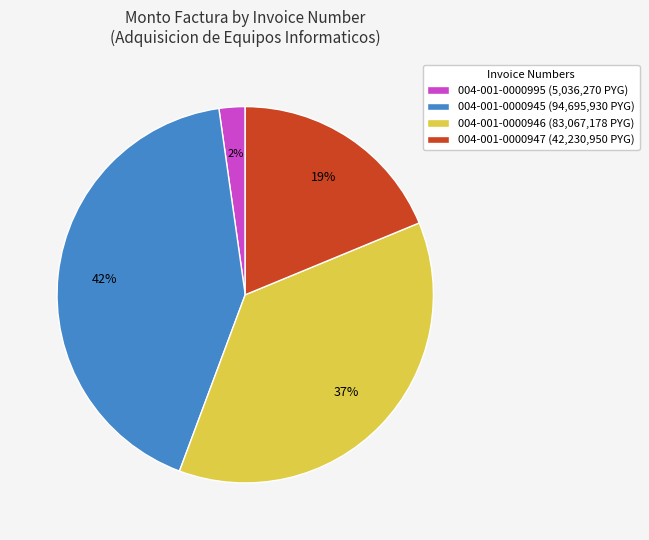

To the nearest percent, what is the combined percentage of 004-001-0000946 and 004-001-0000945?

79%